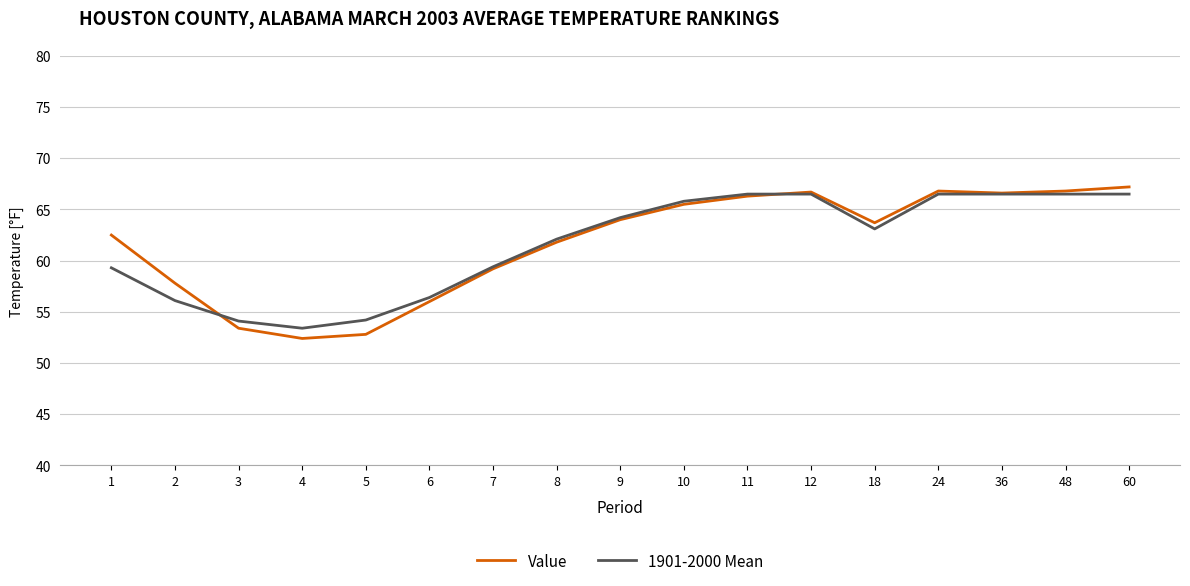

Which category has the highest value in the Value series?

60